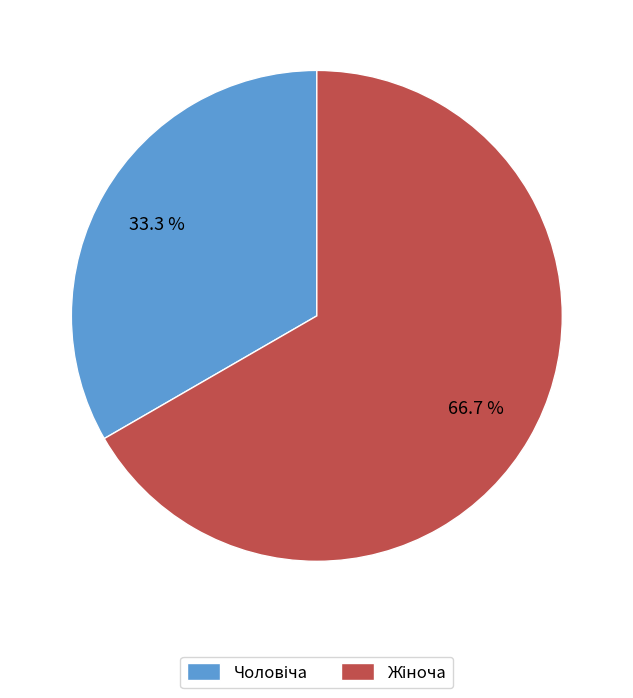

Is there a majority slice in this chart?

Yes